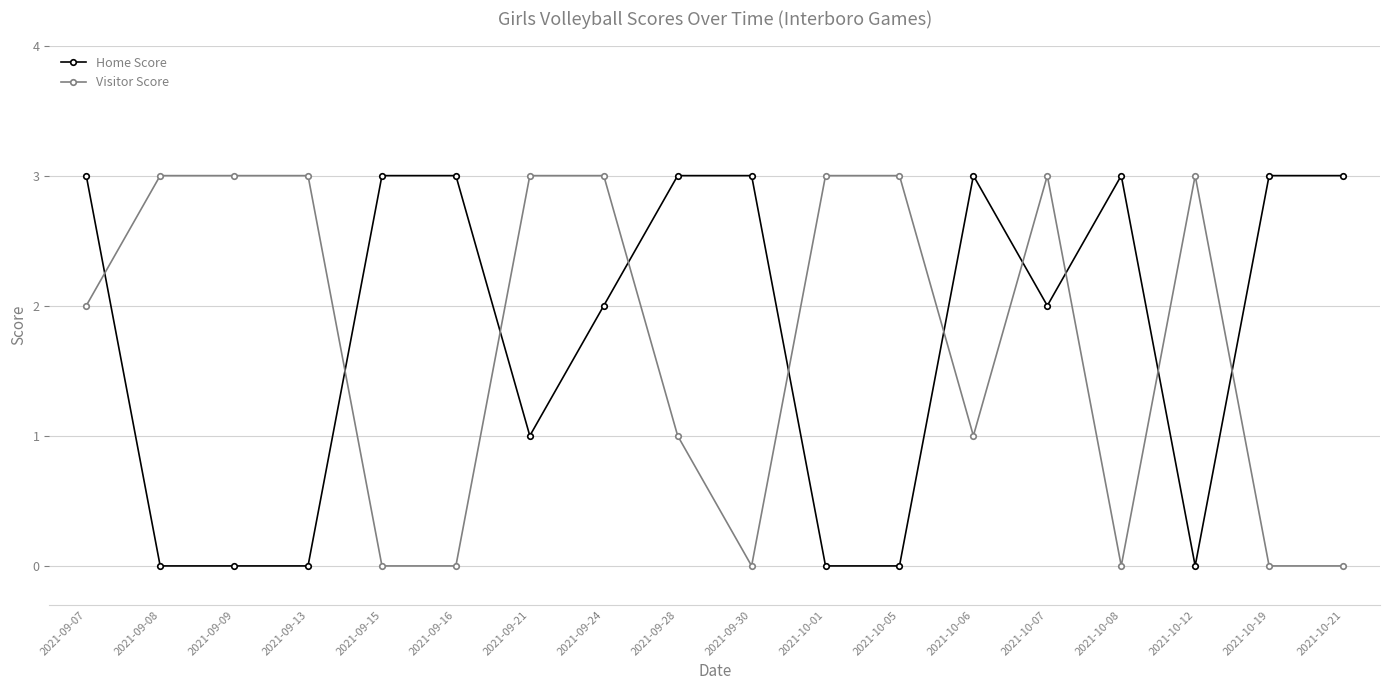

Rank the series at 2021-09-28 from lowest to highest value.

Visitor Score, Home Score